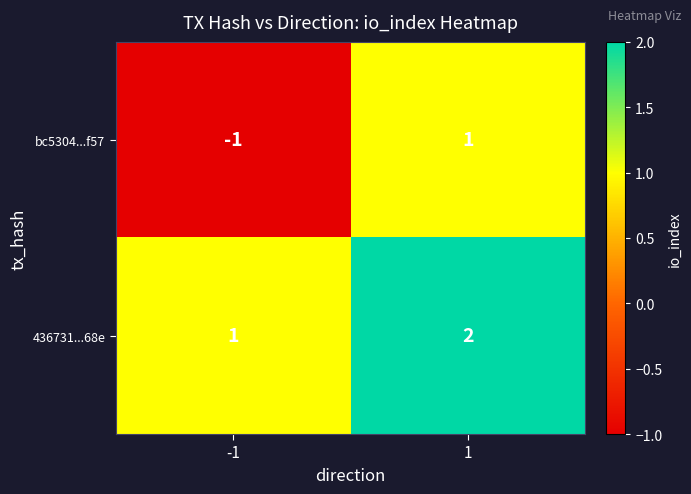

Which series has the largest range (max minus min)?

bc5304...f57